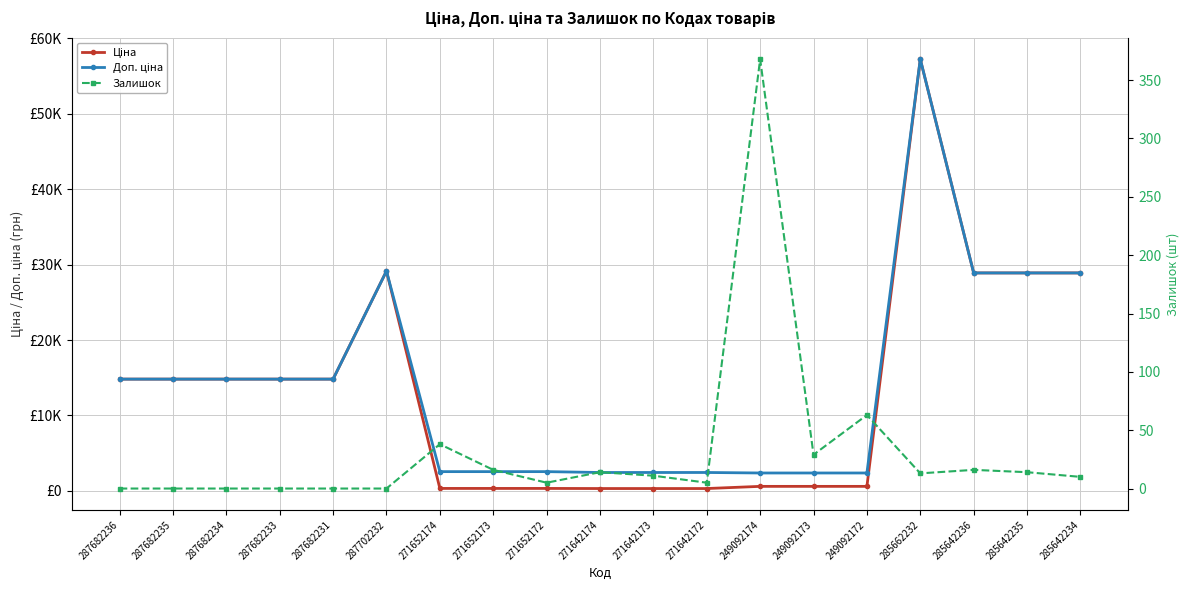

Which label corresponds to the largest value in the chart?

285662232